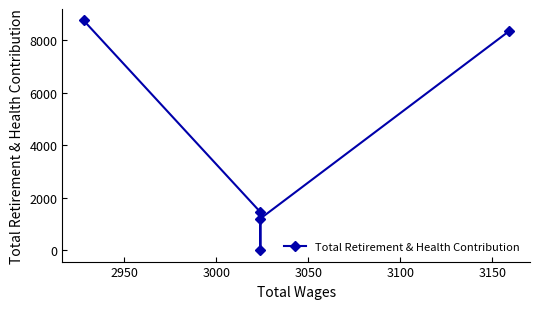

Is it true that the value at 2950 is 832?

False